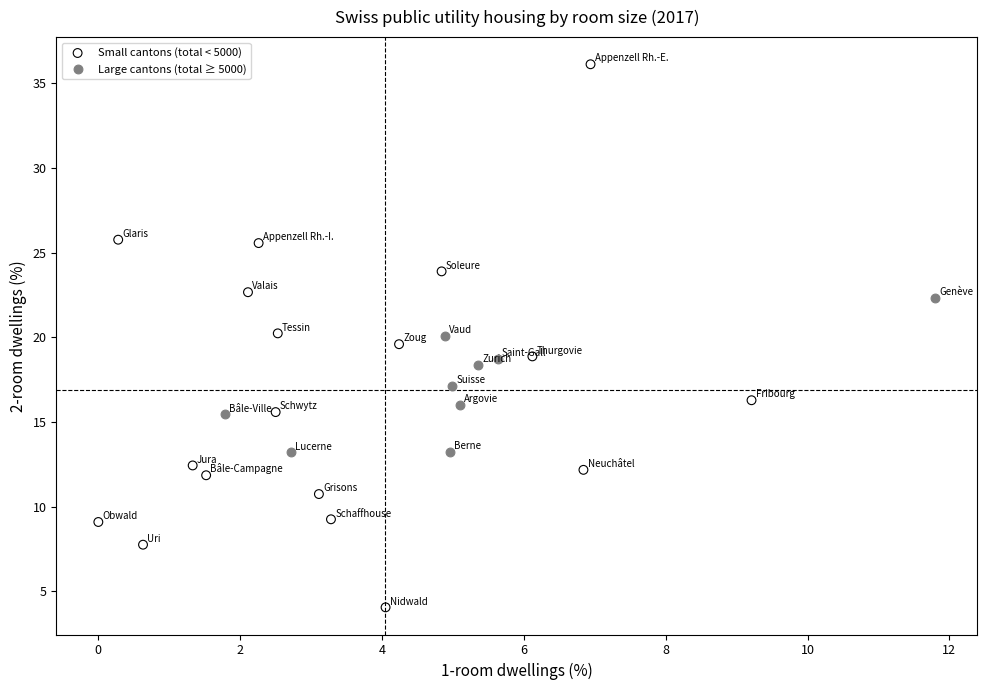

Which series reaches the minimum Y coordinate?

Small cantons (total < 5000)